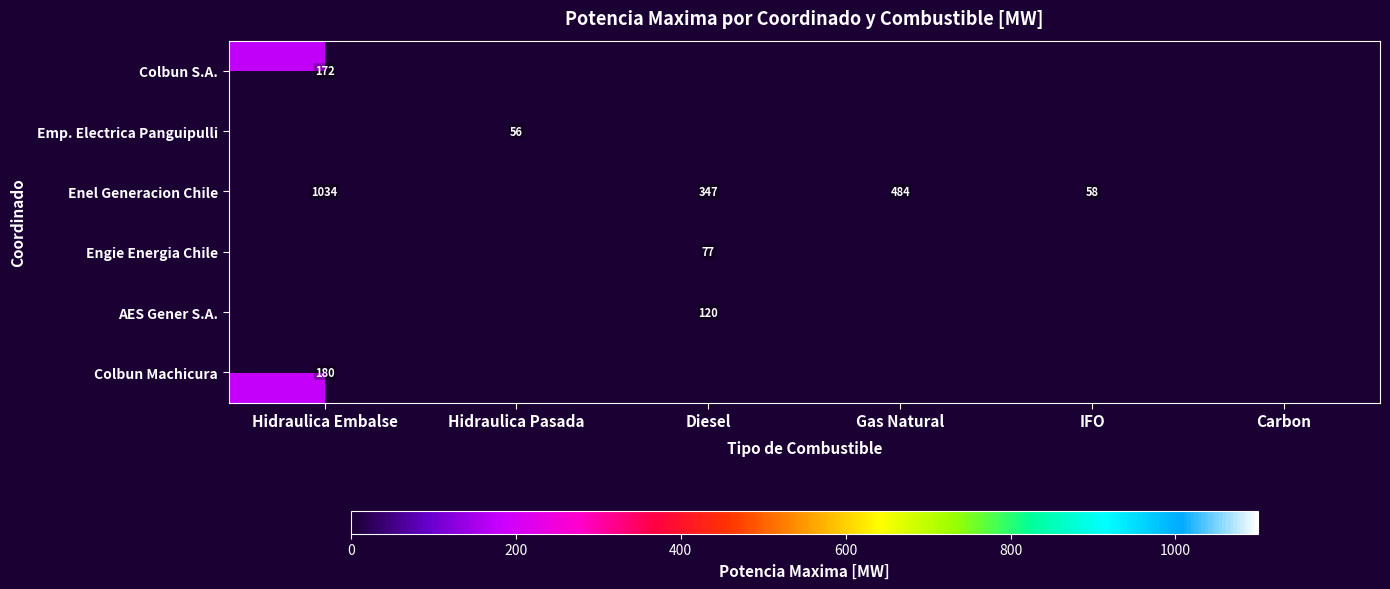

The Colbun Machicura series shows 316 at Hidraulica Embalse. True or false?

False